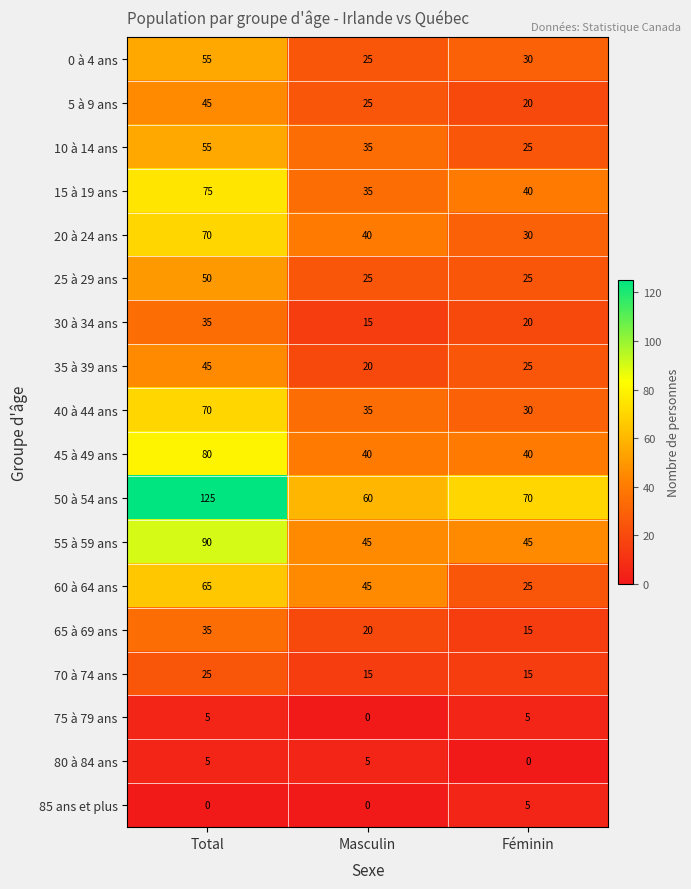

What is the total value across all series at Total?

930